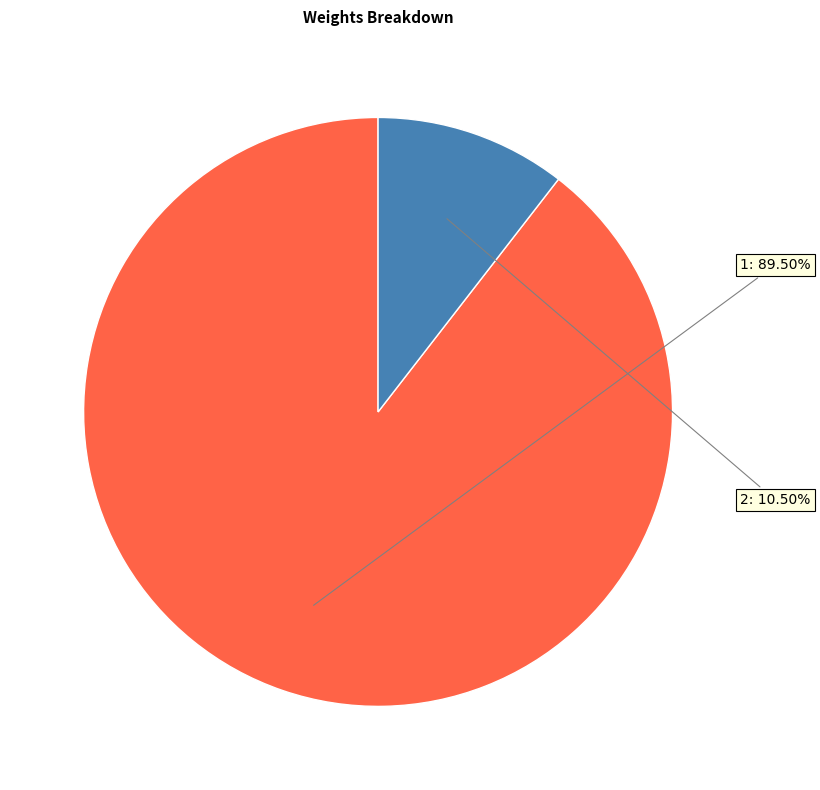

Does any single category account for the majority?

Yes